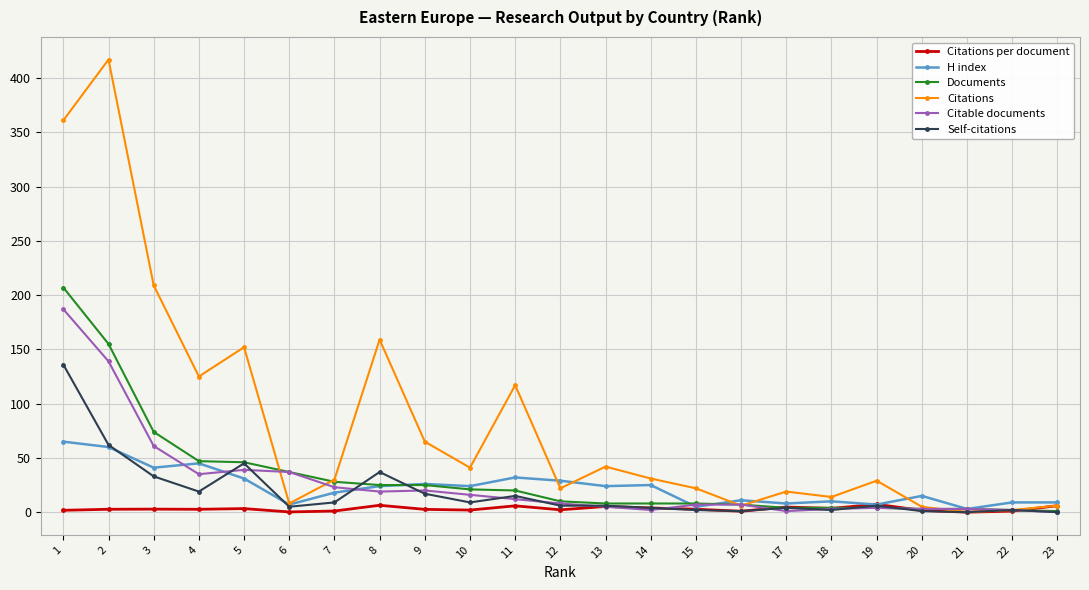

Where is the first local maximum for H index?

4